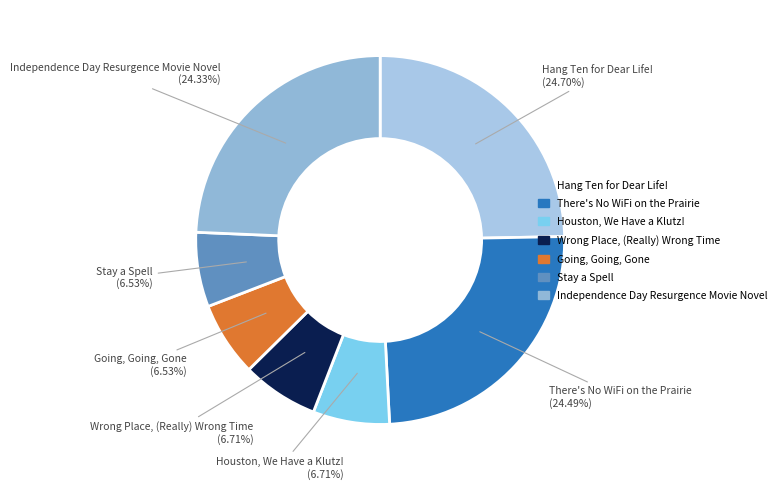

How many slices are in this pie chart?

7